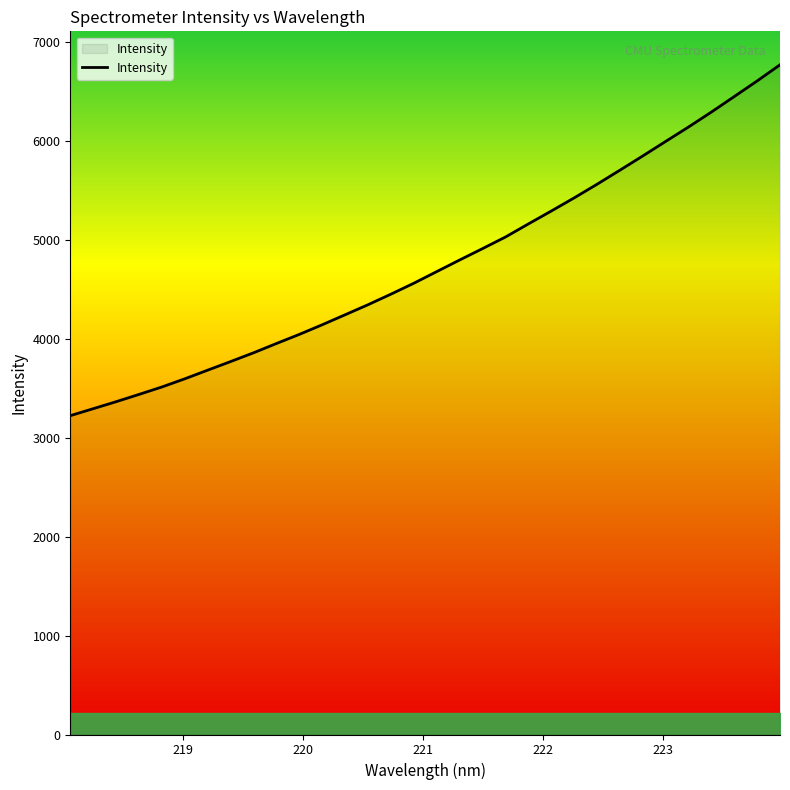

What is the minimum value shown in the chart?

3221.8